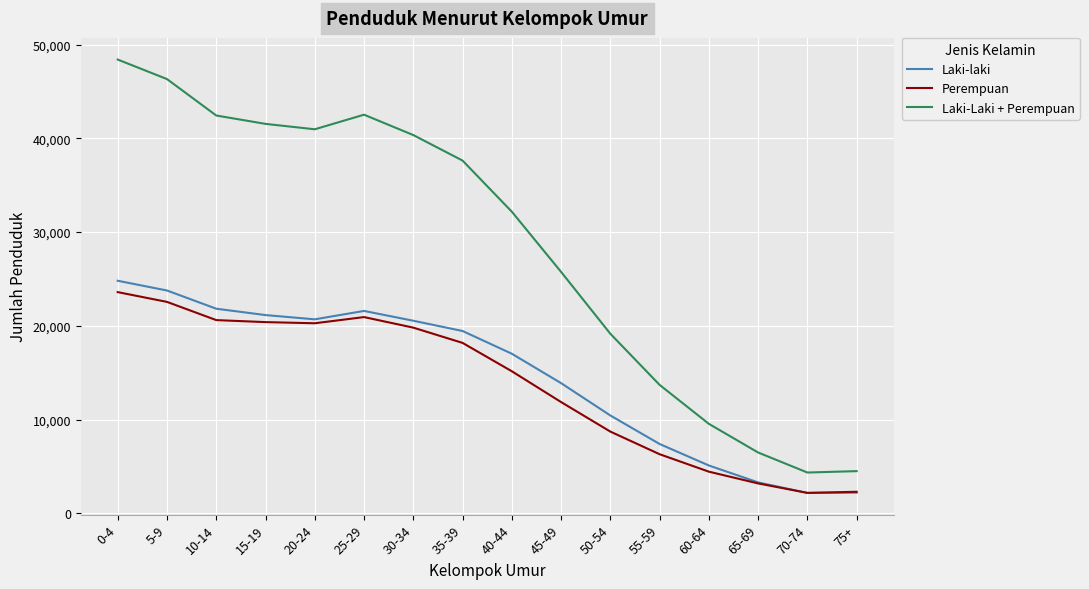

Where is Laki-Laki + Perempuan nearest to the value 26372?

45-49